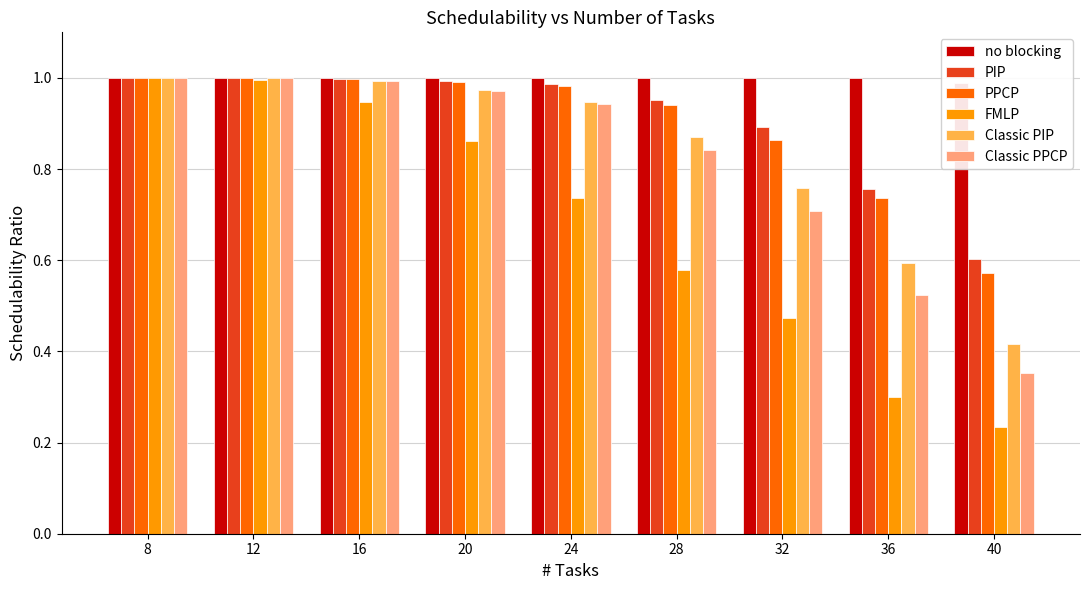

What is the sum of all Classic PIP values?

7.6